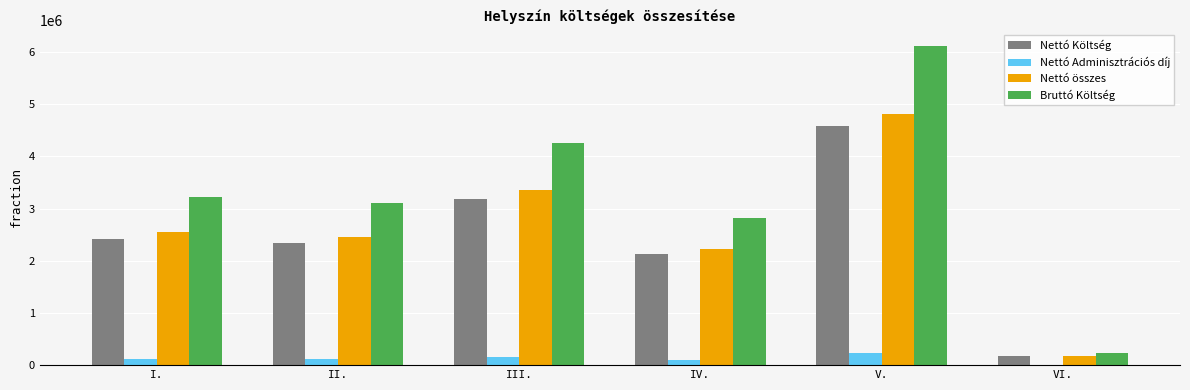

How many data points in Nettó Adminisztrációs díj are above 120989?

3